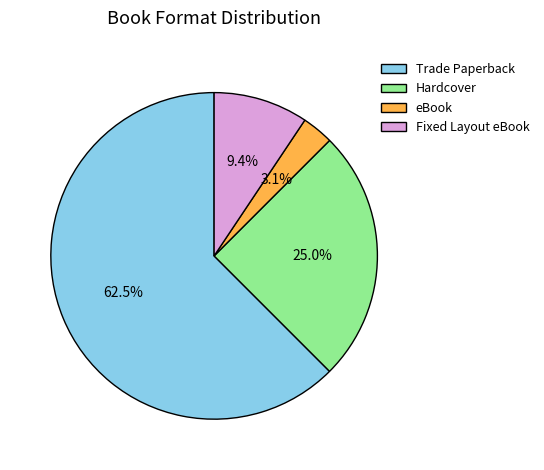

What portion of the pie excludes Hardcover?

75.0%